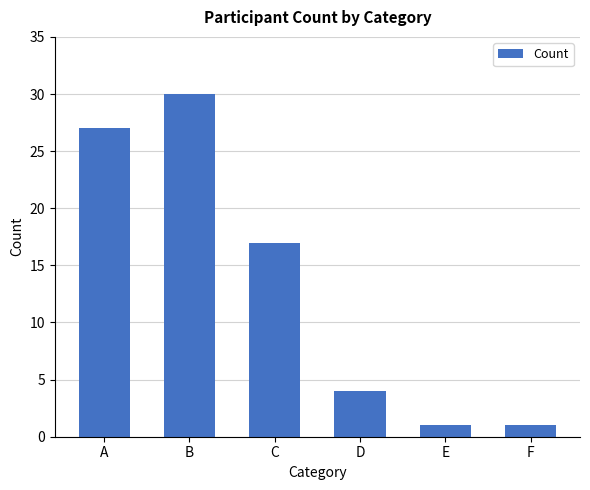

Reading left to right, extract all data points from this chart.

A=27	B=30	C=17	D=4	E=1	F=1